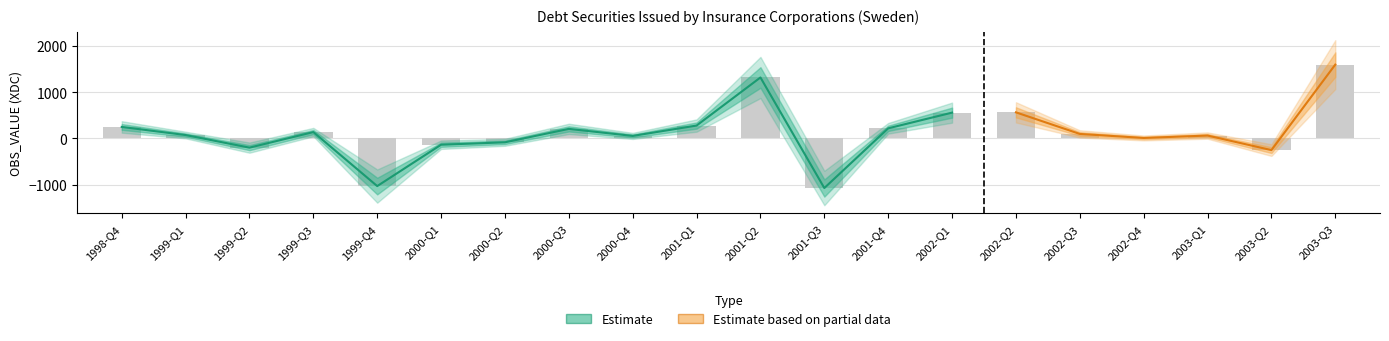

Reading left to right, list all the values displayed in this chart.

1998-Q4=247	1999-Q1=72	1999-Q2=-200	1999-Q3=136	1999-Q4=-1030	2000-Q1=-137	2000-Q2=-85	2000-Q3=205	2000-Q4=53	2001-Q1=277	2001-Q2=1315	2001-Q3=-1072	2001-Q4=217	2002-Q1=556	2002-Q2=562	2002-Q3=96	2002-Q4=9	2003-Q1=61	2003-Q2=-253	2003-Q3=1593